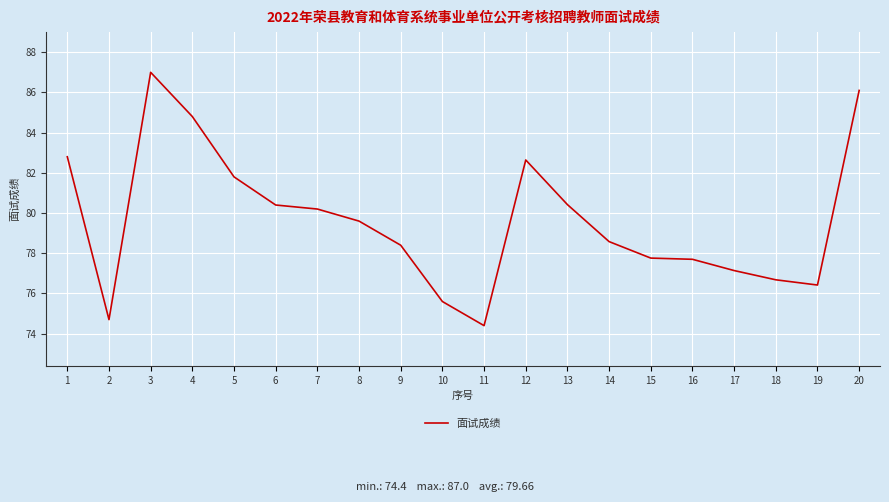

Which category has the lowest value across all series?

11